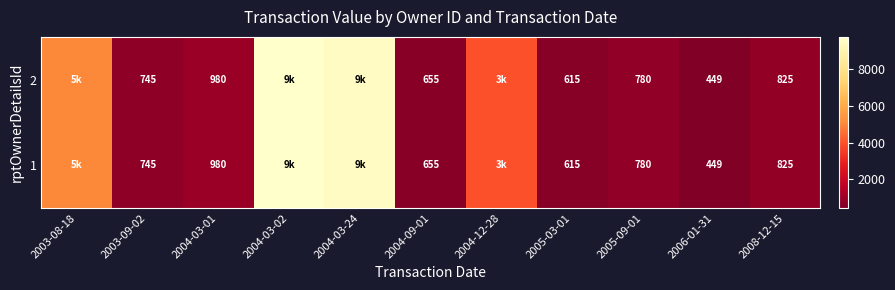

Is the value of 1 at 2004-03-01 greater than the value of 2 at 2006-01-31?

Yes